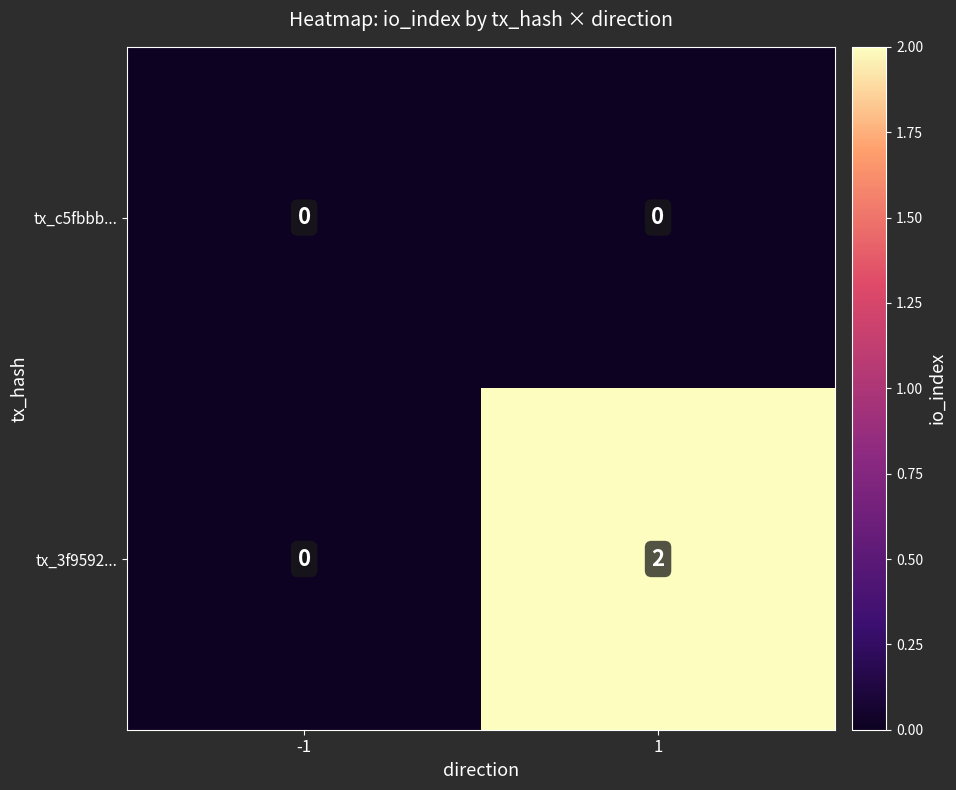

At which category is the sum across all series the highest?

1